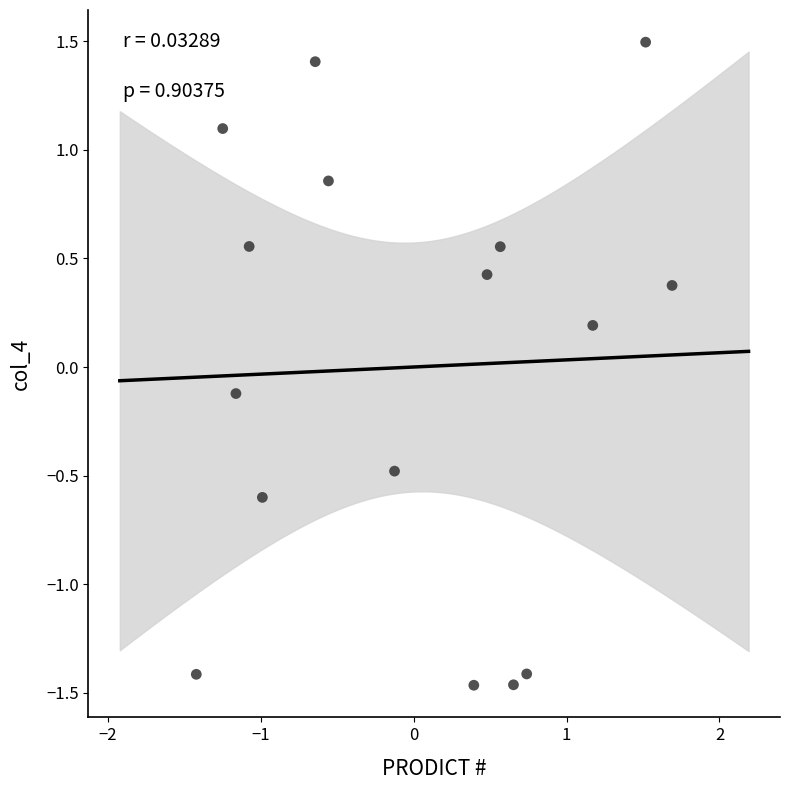

What is the range of X values (max minus min)?

3.1